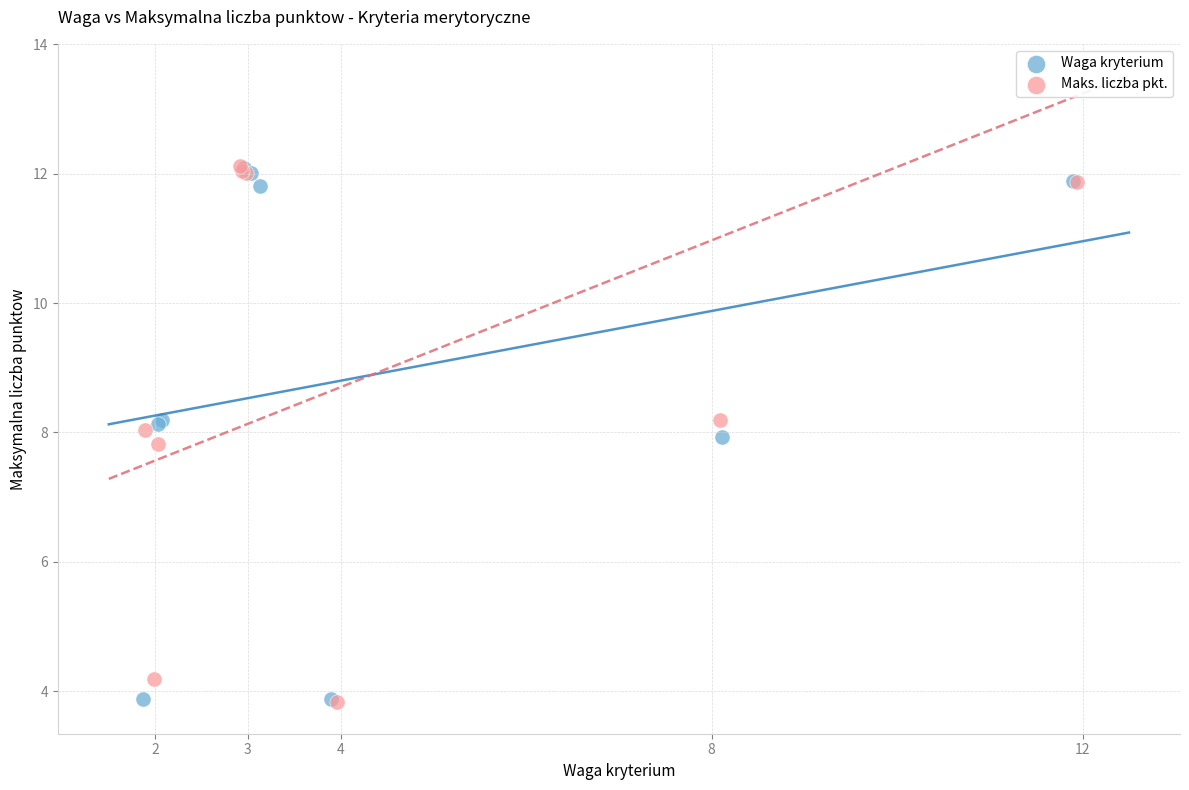

What are all the series names shown in the legend?

Waga kryterium, Maks. liczba pkt.